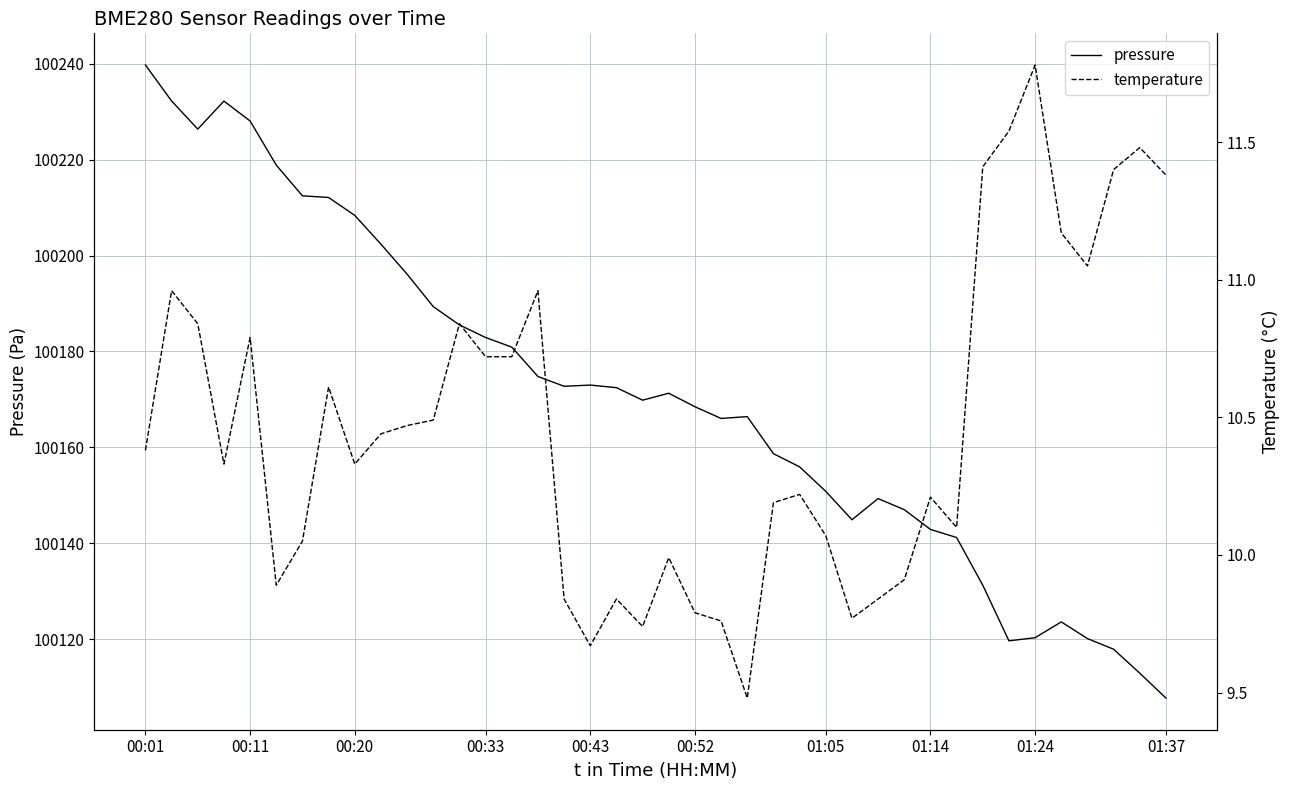

What is the difference between the maximum and second lowest values in the pressure series?

126.9